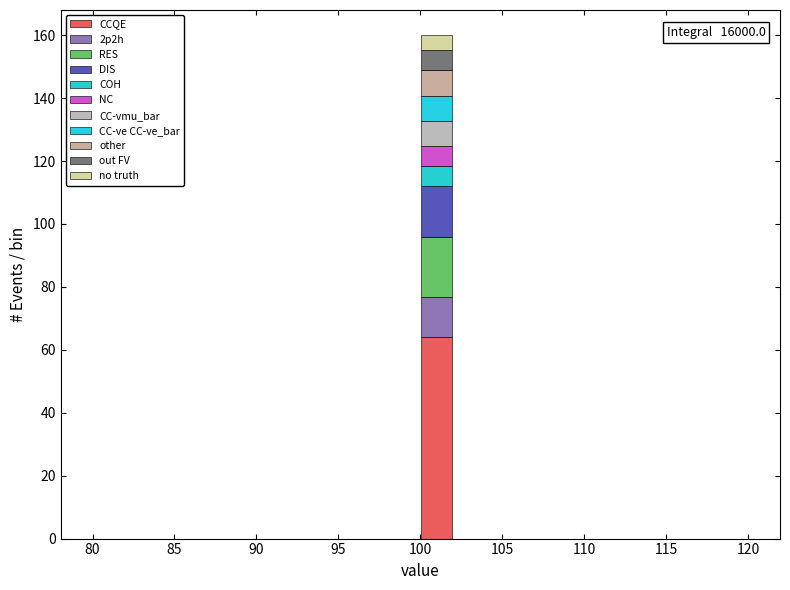

Which range on the x-axis has the tallest stacked bar (by total height)?

100 to 102